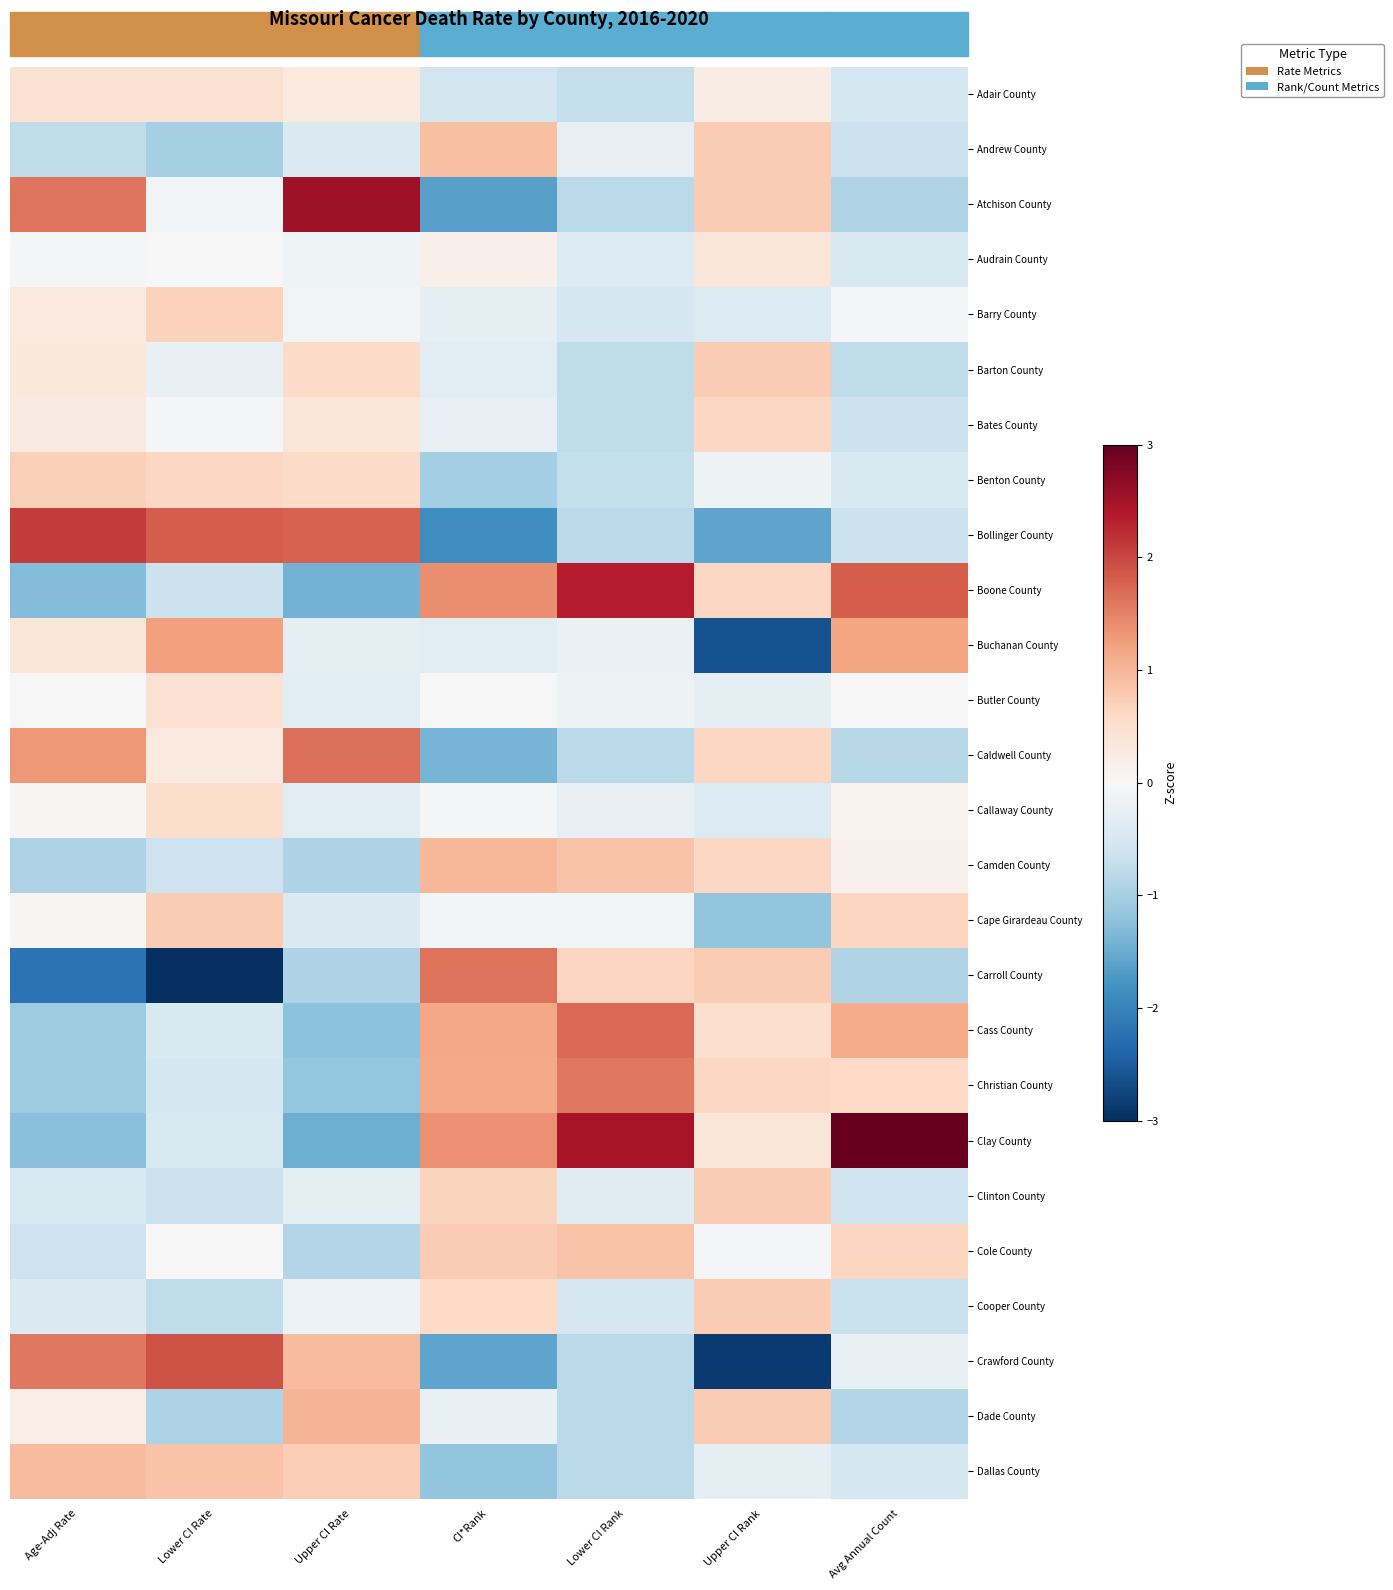

What is the difference between the highest and lowest values at Upper CI Rate?

4.0